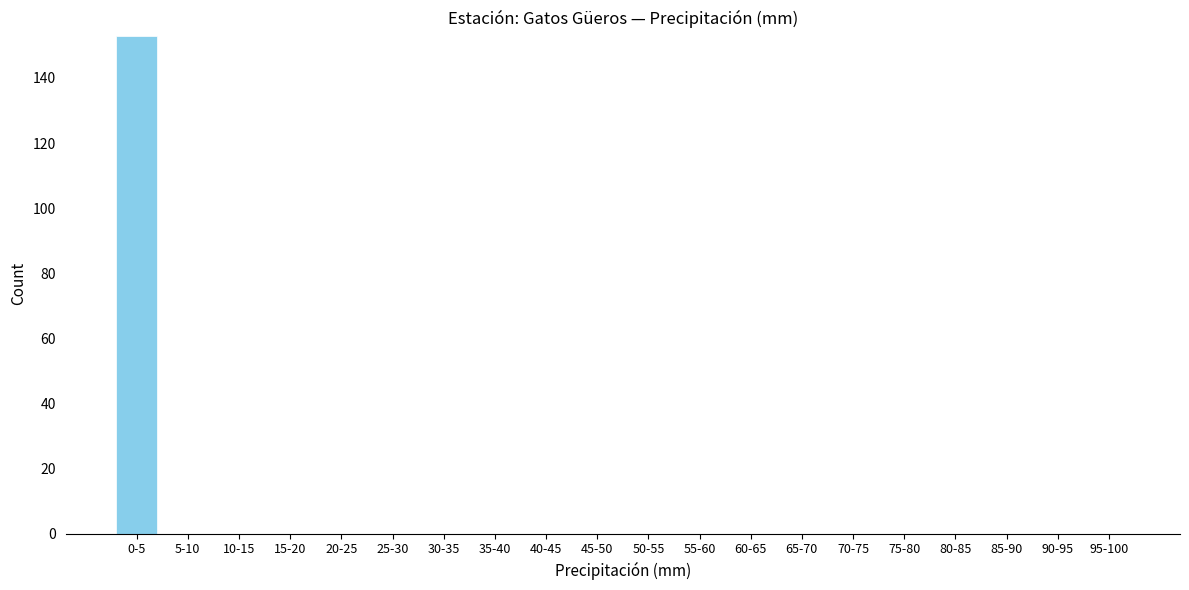

Reading left to right, transcribe all the data shown in this chart.

0-5=153	5-10=0	10-15=0	15-20=0	20-25=0	25-30=0	30-35=0	35-40=0	40-45=0	45-50=0	50-55=0	55-60=0	60-65=0	65-70=0	70-75=0	75-80=0	80-85=0	85-90=0	90-95=0	95-100=0